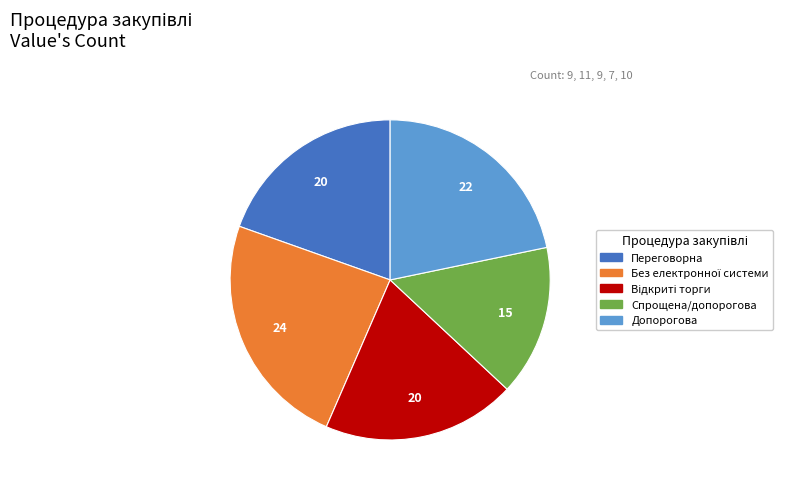

Does any single category account for the majority?

No